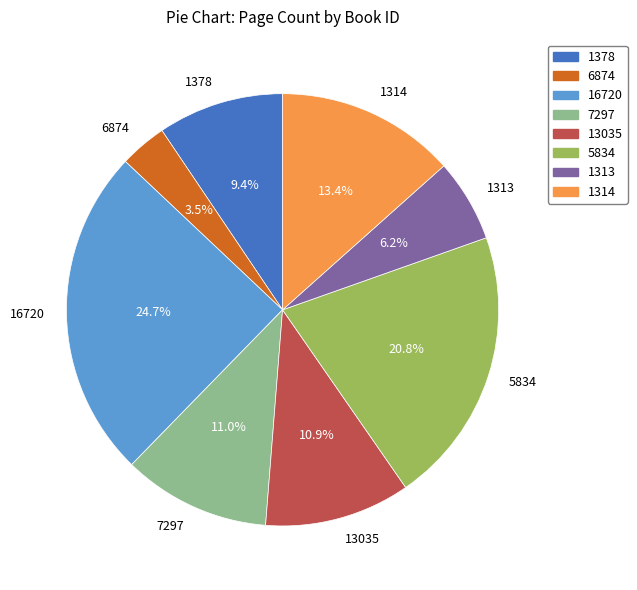

Is there any slice that represents more than half of the pie?

No